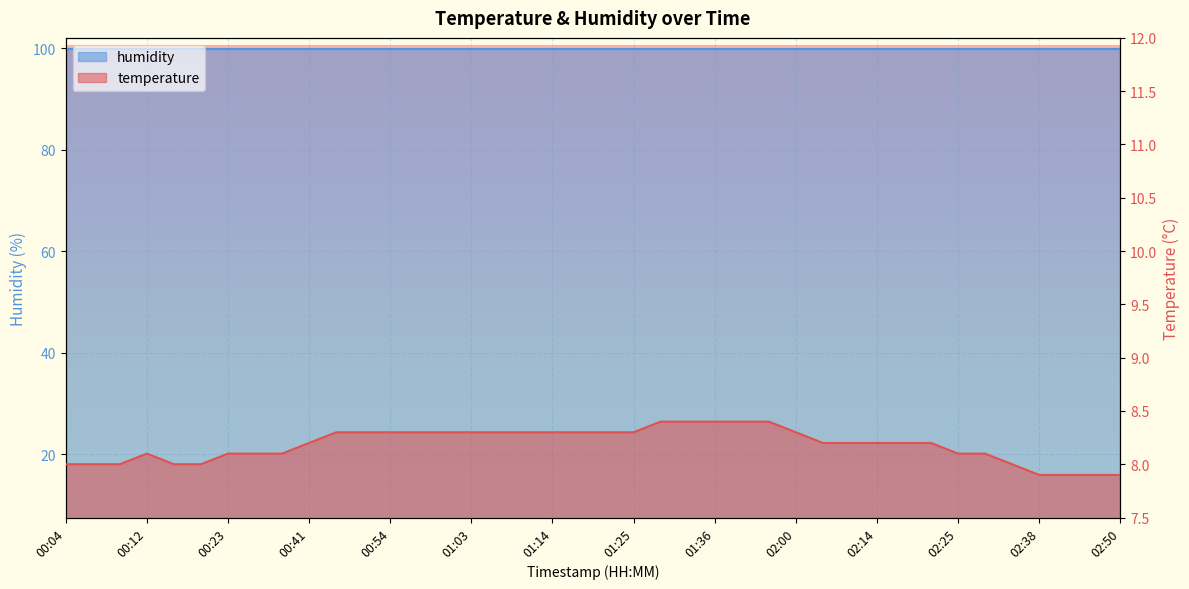

Which category has the lowest value across all series?

02:38